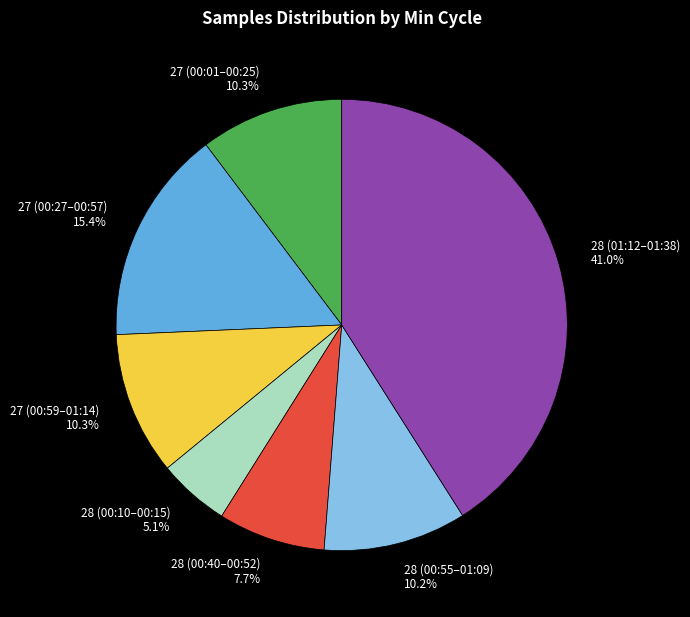

Is the sum of 27 (00:27–00:57) and 28 (00:40–00:52) greater than half?

No